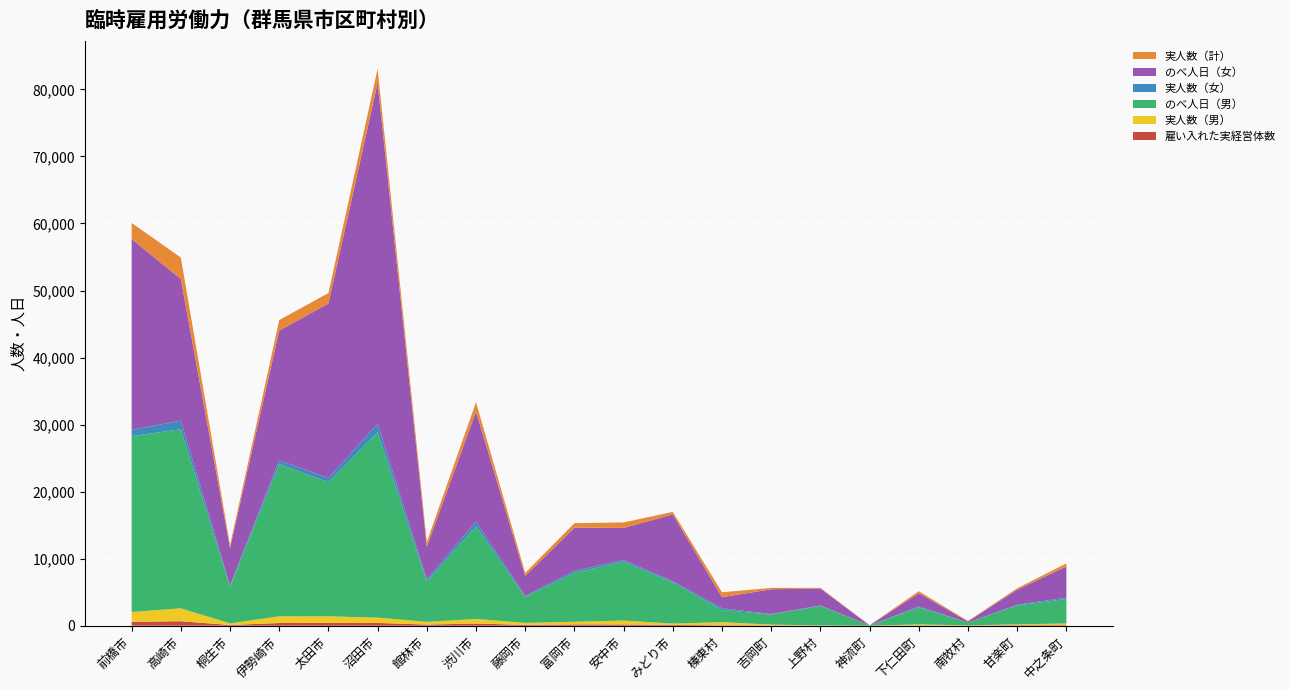

Reading right to left, transcribe all the data shown in this chart.

雇い入れた実経営体数: 中之条町=88	甘楽町=76	南牧村=8	下仁田町=46	神流町=2	上野村=3	吉岡町=46	榛東村=63	みどり市=118	安中市=188	富岡市=195	藤岡市=126	渋川市=330	館林市=173	沼田市=417	太田市=434	伊勢崎市=404	桐生市=114	高崎市=673	前橋市=590
実人数（男）: 中之条町=255	甘楽町=123	南牧村=43	下仁田町=151	神流町=4	上野村=41	吉岡町=120	榛東村=471	みどり市=203	安中市=581	富岡市=397	藤岡市=302	渋川市=674	館林市=407	沼田市=791	太田市=966	伊勢崎市=1000	桐生市=236	高崎市=1922	前橋市=1464
のべ人日（男）: 中之条町=3636	甘楽町=2847	南牧村=404	下仁田町=2529	神流町=27	上野村=2910	吉岡町=1490	榛東村=1820	みどり市=6151	安中市=8790	富岡市=7321	藤岡市=3868	渋川市=13832	館林市=6017	沼田市=27634	太田市=20016	伊勢崎市=22698	桐生市=5468	高崎市=26716	前橋市=26220
実人数（女）: 中之条町=211	甘楽町=80	南牧村=9	下仁田町=148	神流町=7	上野村=64	吉岡町=81	榛東村=265	みどり市=166	安中市=234	富岡市=269	藤岡市=157	渋川市=710	館林市=299	沼田市=1294	太田市=594	伊勢崎市=574	桐生市=190	高崎市=1286	前橋市=939
のべ人日（女）: 中之条町=4643	甘楽町=2257	南牧村=186	下仁田町=1981	神流町=24	上野村=2535	吉岡町=3707	榛東村=1635	みどり市=9974	安中市=4800	富岡市=6452	藤岡市=2964	渋川市=16416	館林市=4892	沼田市=50862	太田市=26046	伊勢崎市=19352	桐生市=5588	高崎市=21116	前橋市=28469
実人数（計）: 中之条町=466	甘楽町=203	南牧村=52	下仁田町=299	神流町=11	上野村=105	吉岡町=201	榛東村=736	みどり市=369	安中市=815	富岡市=666	藤岡市=459	渋川市=1384	館林市=706	沼田市=2085	太田市=1560	伊勢崎市=1574	桐生市=426	高崎市=3208	前橋市=2403